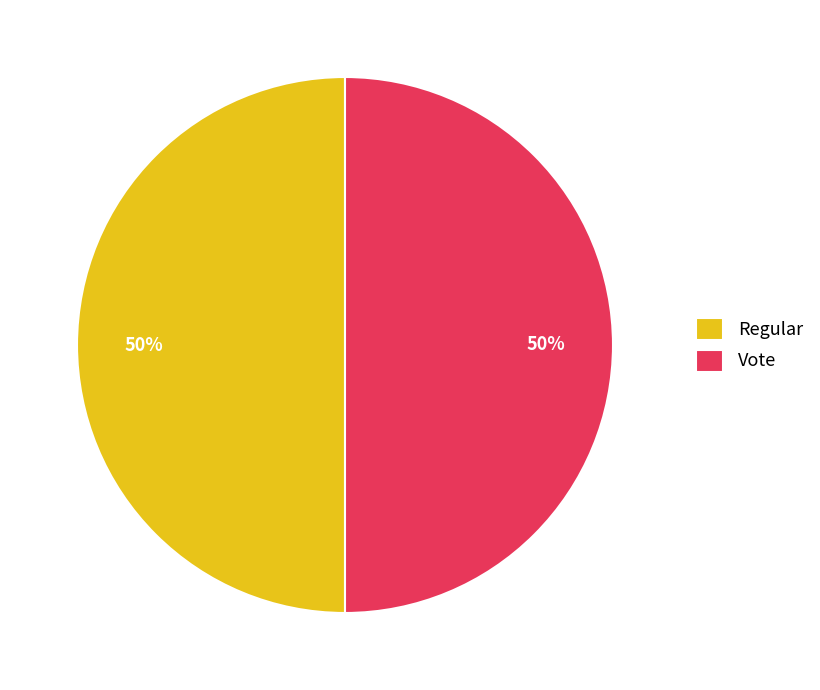

Is it true that Regular is 12% of the pie?

False